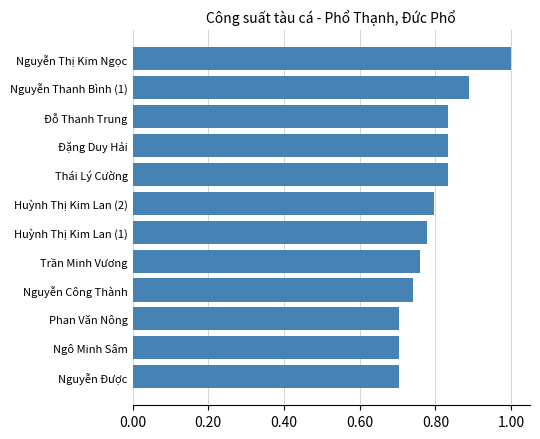

What is the greatest value displayed?

1.0